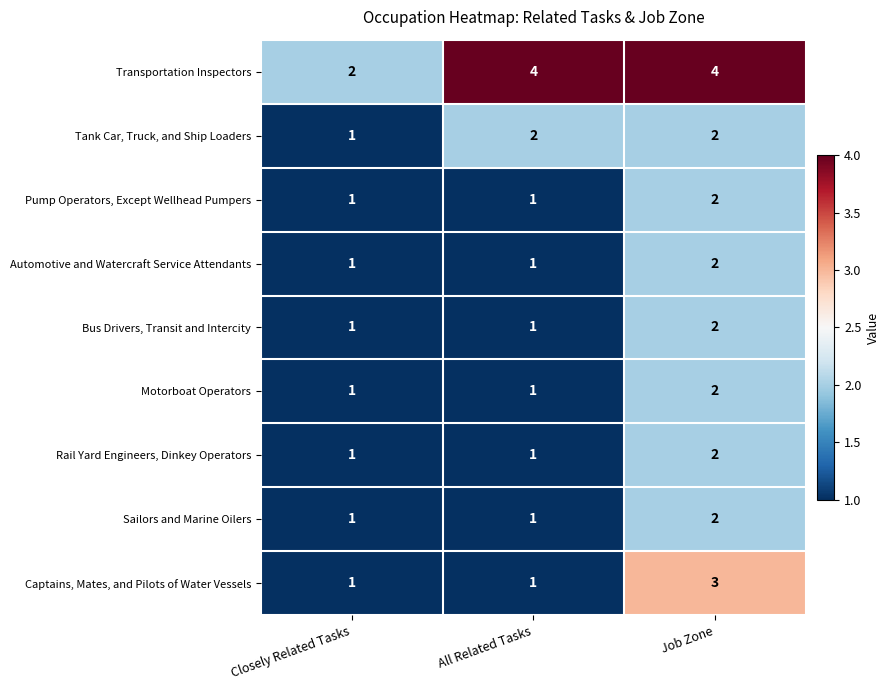

What is the sum of all Pump Operators, Except Wellhead Pumpers values?

4